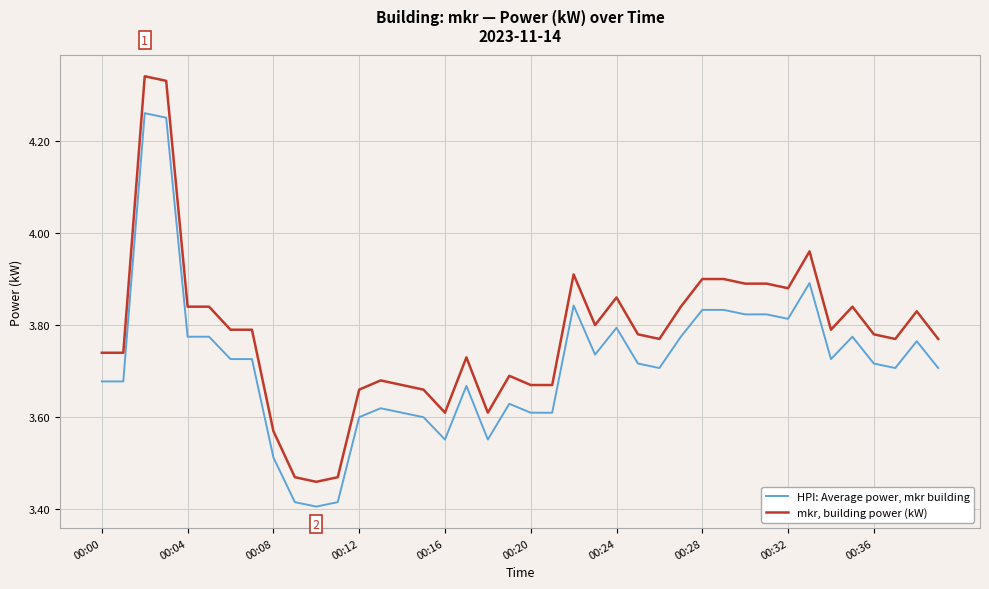

At how many categories does at least one series exceed 3?

40